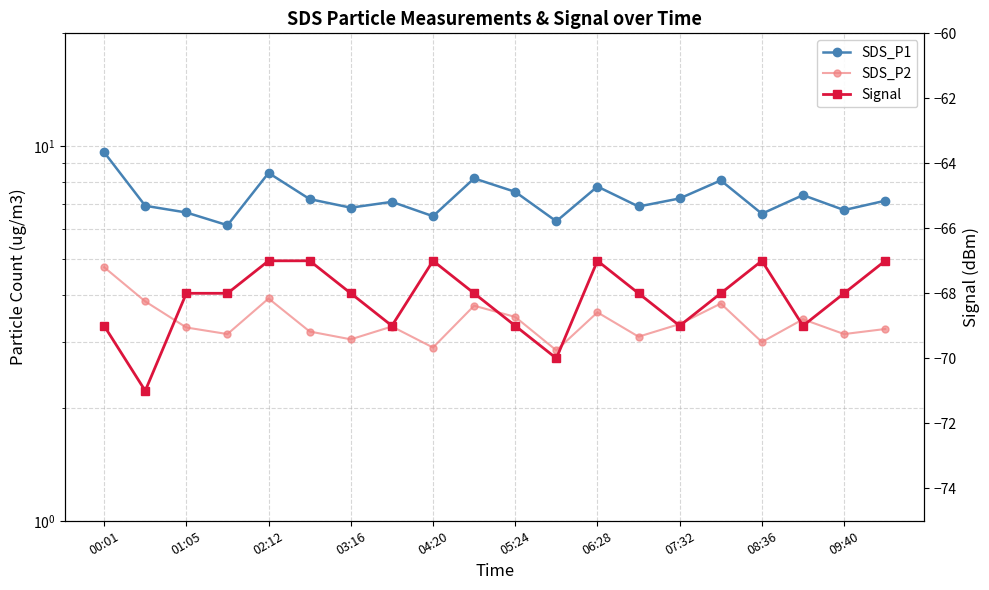

What is the average value of the SDS_P1 series?

7.3